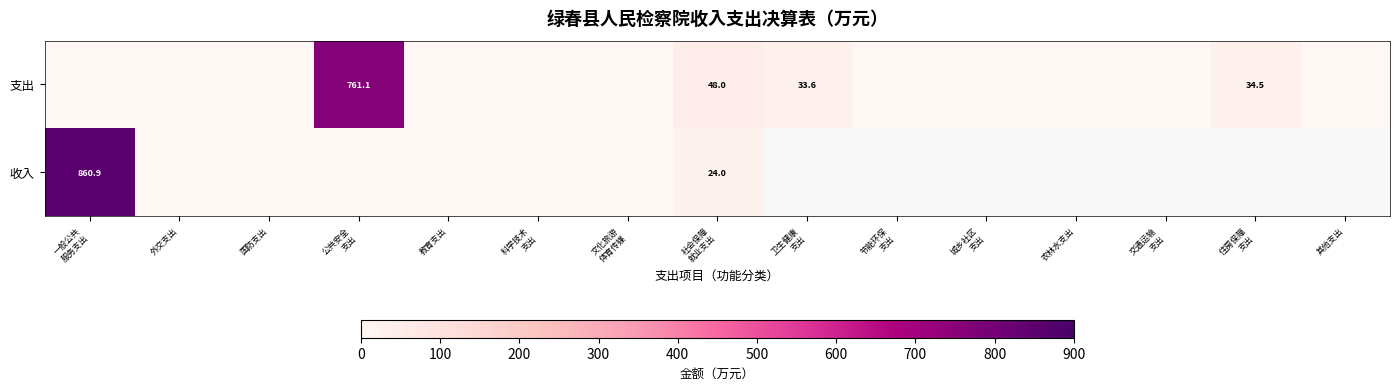

Rank the categories by 收入 value from lowest to highest.

外交支出, 国防支出, 公共安全 支出, 教育支出, 科学技术 支出, 文化旅游 体育传媒, 社会保障 就业支出, 一般公共 服务支出, 卫生健康 支出, 节能环保 支出, 城乡社区 支出, 农林水支出, 交通运输 支出, 住房保障 支出, 其他支出